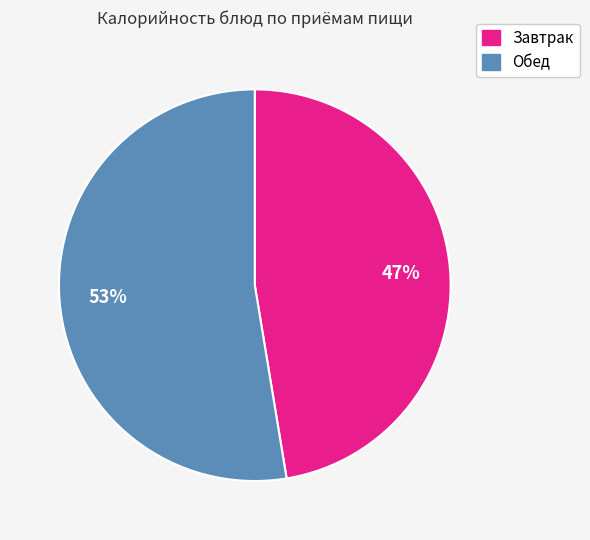

To the nearest percent, what is the average slice percentage?

50%